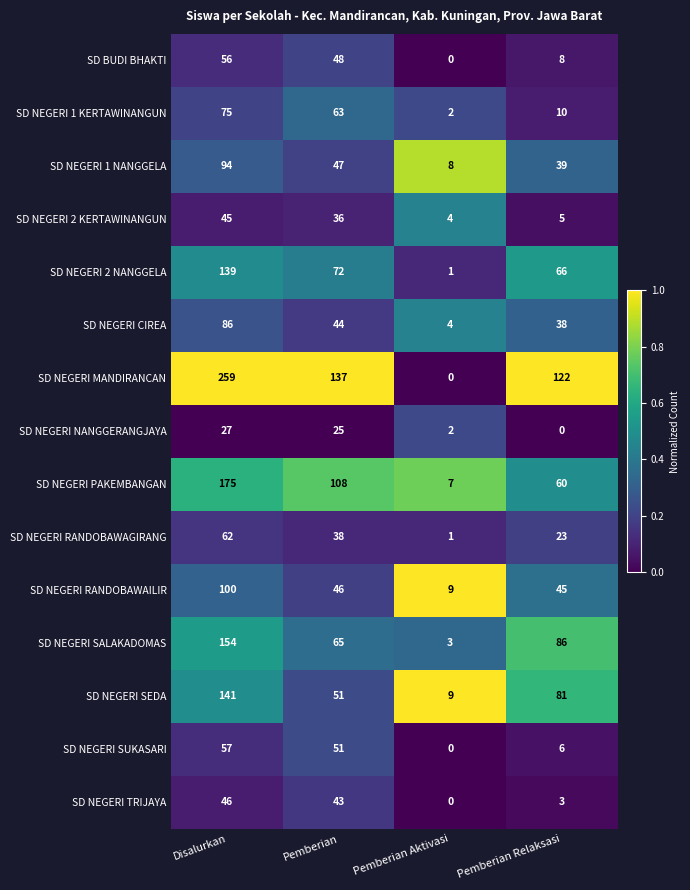

What is the average value of the SD NEGERI CIREA series?

43